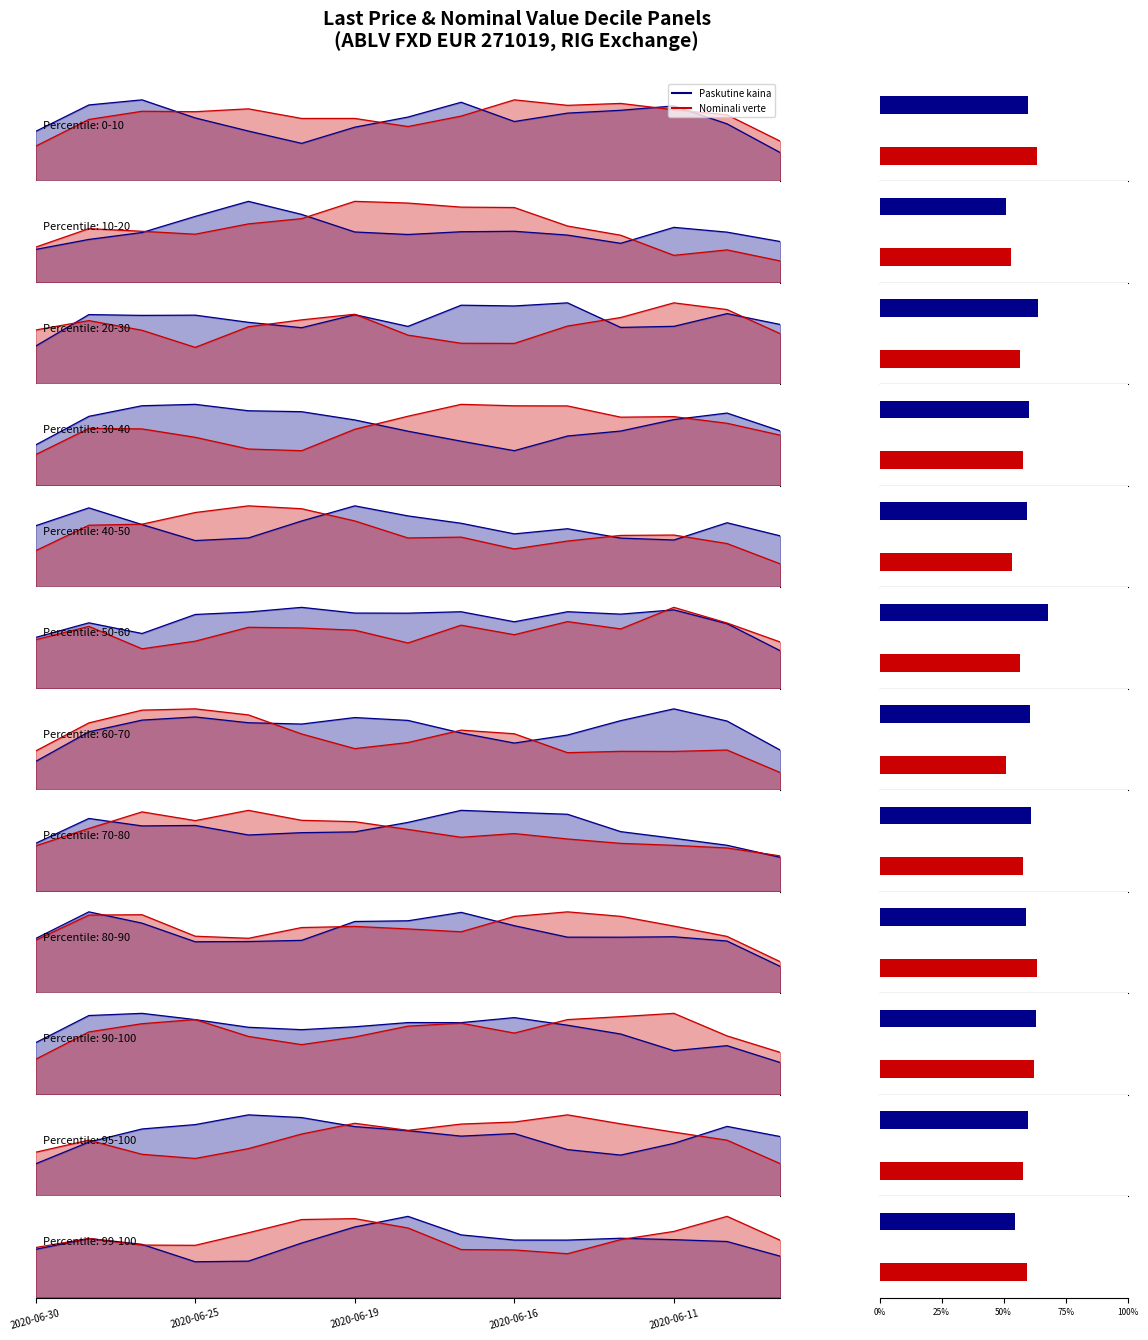

Where is Paskutine kaina nearest to the value 0?

2020-06-25